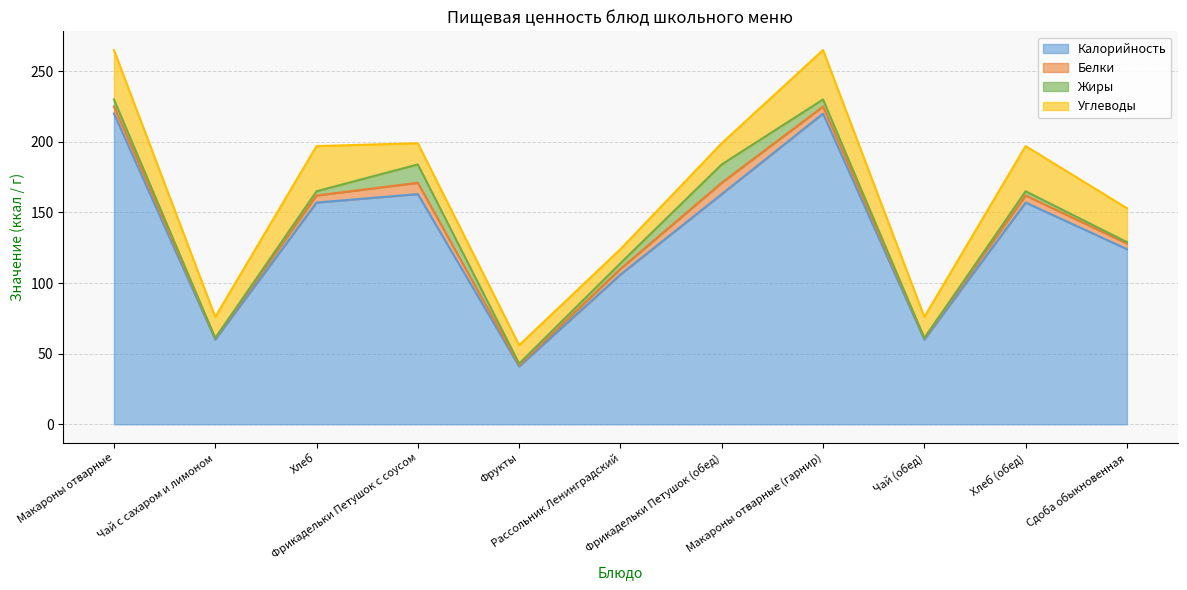

Reading left to right, list all the values displayed in this chart.

Калорийность: Макароны отварные=220	Чай с сахаром и лимоном=60	Хлеб=157	Фрикадельки Петушок с соусом=163	Фрукты=41	Рассольник Ленинградский=106	Фрикадельки Петушок (обед)=163	Макароны отварные (гарнир)=220	Чай (обед)=60	Хлеб (обед)=157	Сдоба обыкновенная=124
Белки: Макароны отварные=5	Чай с сахаром и лимоном=1	Хлеб=5	Фрикадельки Петушок с соусом=8	Фрукты=1	Рассольник Ленинградский=4	Фрикадельки Петушок (обед)=8	Макароны отварные (гарнир)=5	Чай (обед)=1	Хлеб (обед)=5	Сдоба обыкновенная=4
Жиры: Макароны отварные=5	Чай с сахаром и лимоном=0	Хлеб=3	Фрикадельки Петушок с соусом=13	Фрукты=1	Рассольник Ленинградский=4	Фрикадельки Петушок (обед)=13	Макароны отварные (гарнир)=5	Чай (обед)=0	Хлеб (обед)=3	Сдоба обыкновенная=1
Углеводы: Макароны отварные=35	Чай с сахаром и лимоном=15	Хлеб=32	Фрикадельки Петушок с соусом=15	Фрукты=13	Рассольник Ленинградский=10	Фрикадельки Петушок (обед)=15	Макароны отварные (гарнир)=35	Чай (обед)=15	Хлеб (обед)=32	Сдоба обыкновенная=24